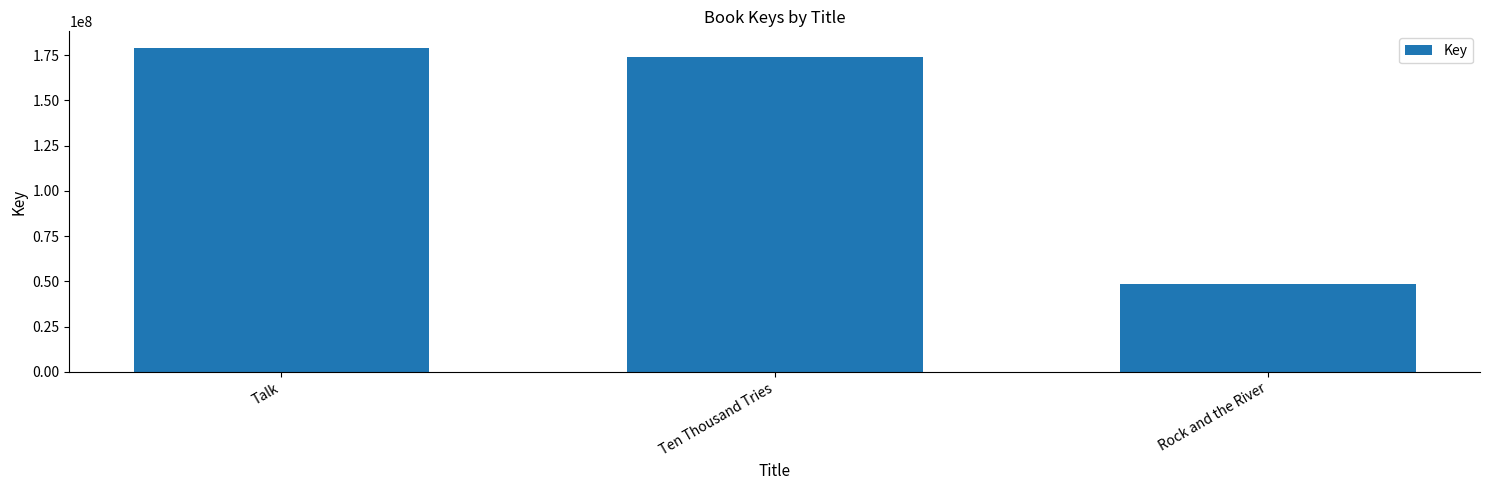

Count the number of categories in the chart.

3